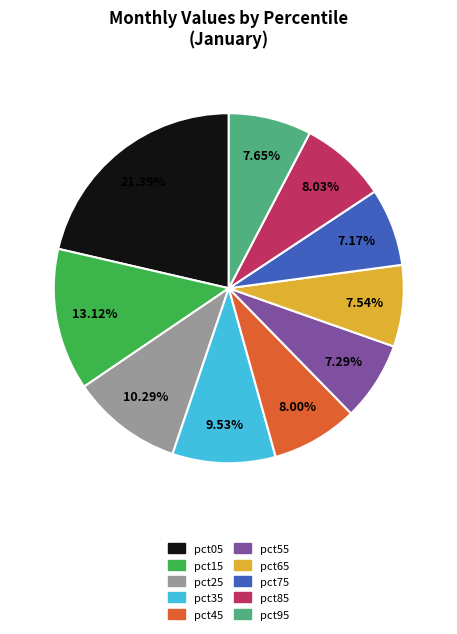

Is it true that pct65 is 3% of the pie?

False